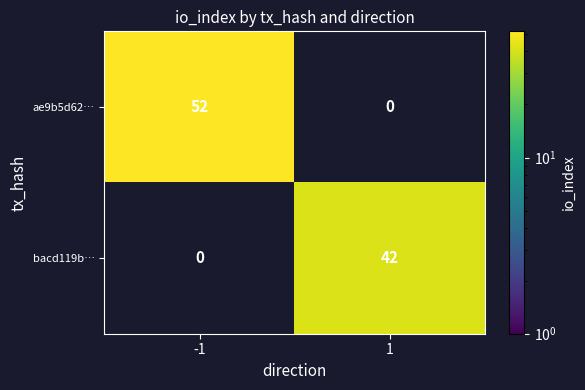

Is it true that ae9b5d62… equals 52 at -1?

True